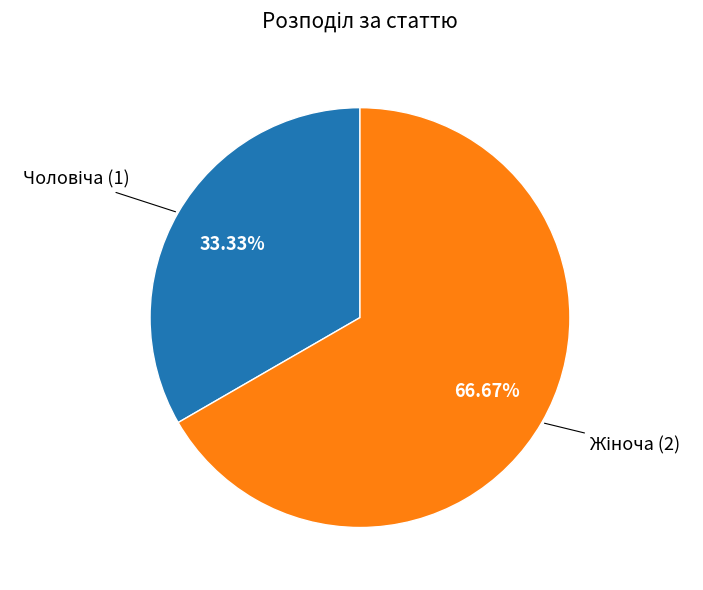

How many segments does this pie chart have?

2